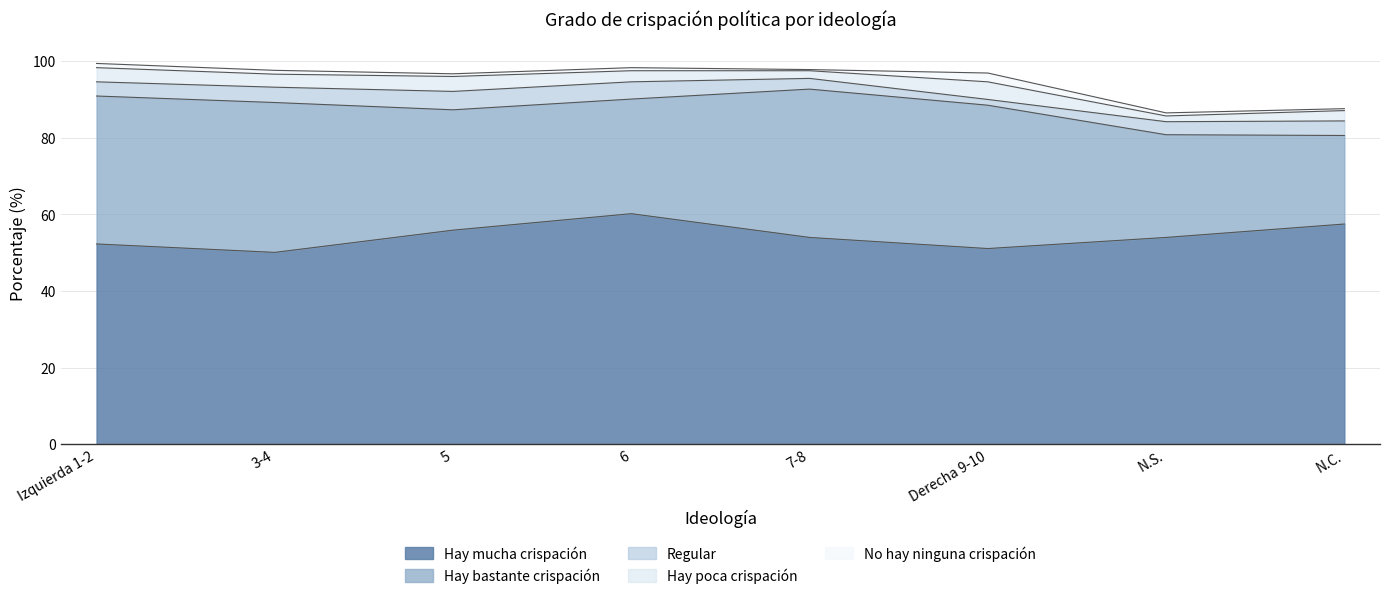

Count the number of categories in the chart.

8